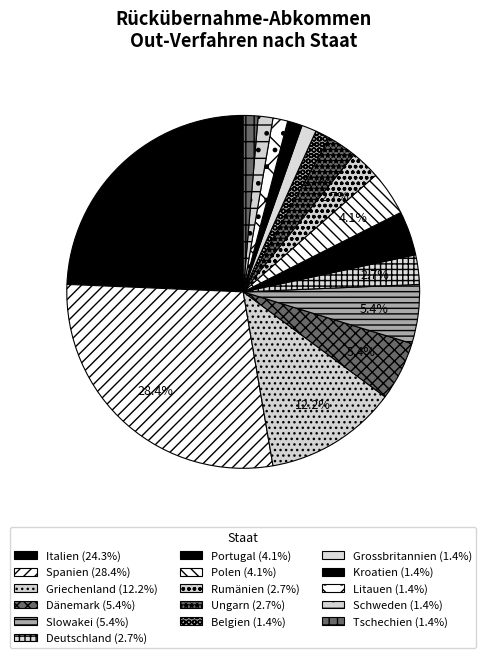

What percentage is the Spanien slice, to the nearest percent?

28%